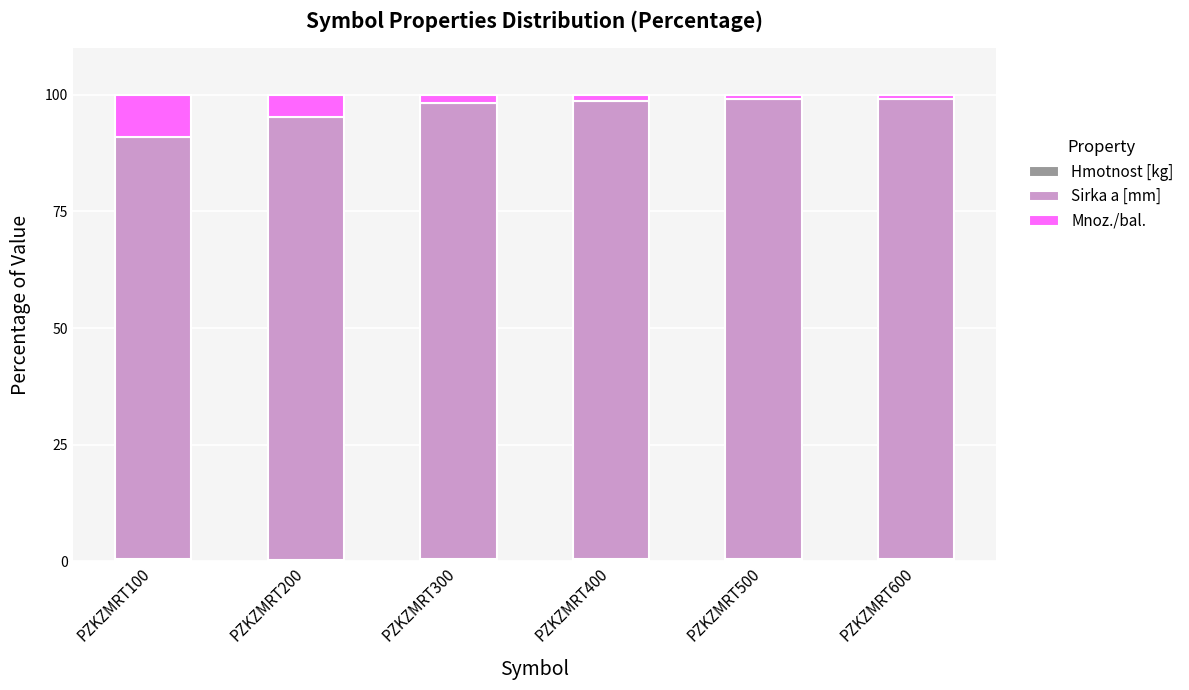

Does the chart contain stacked bars?

Yes